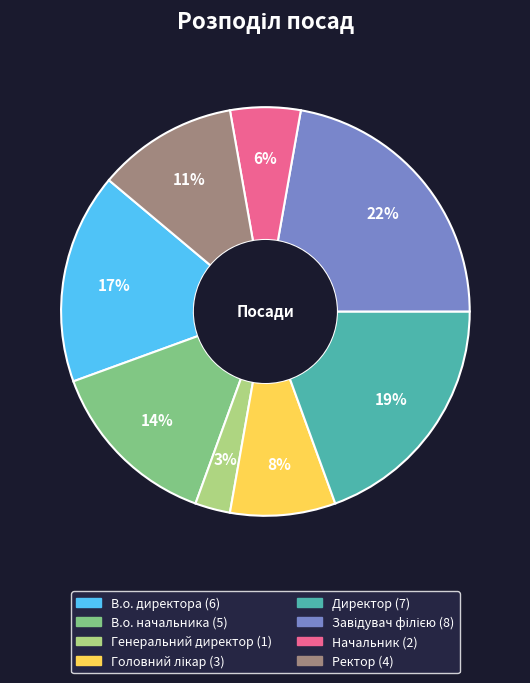

Do Генеральний директор and В.о. начальника together represent more than half of the pie?

No